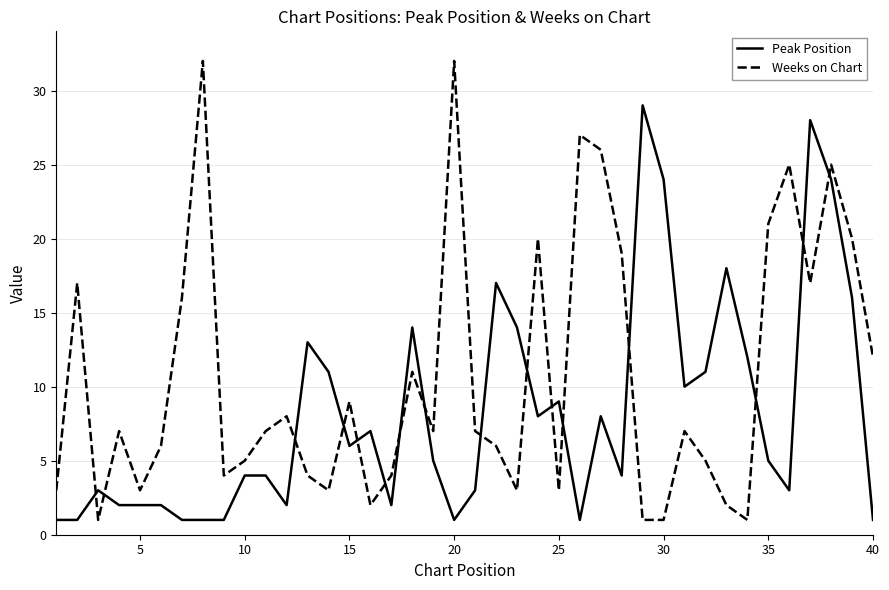

Which series has the largest total across all categories?

Weeks on Chart